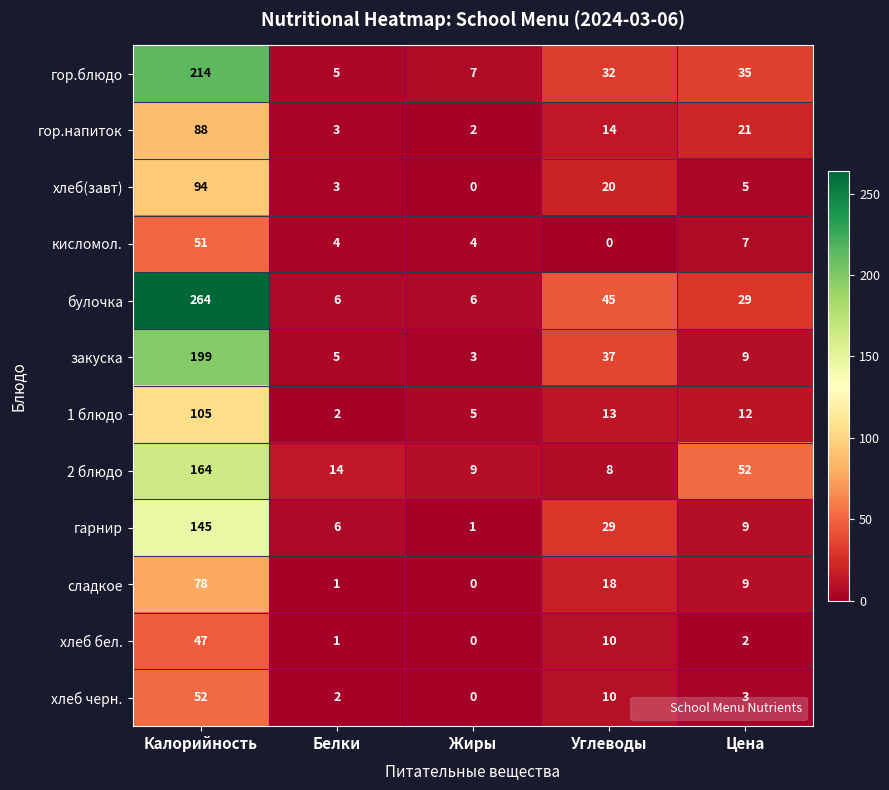

What is the difference between the maximum and second lowest values in the сладкое series?

77